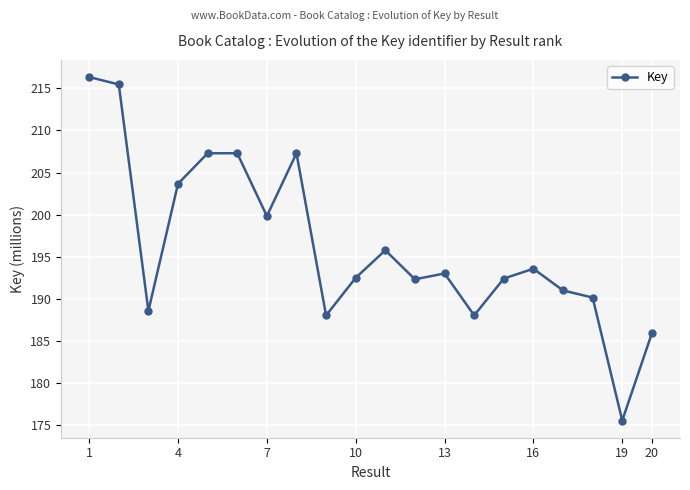

Does the chart display data point markers on the line(s)?

Yes